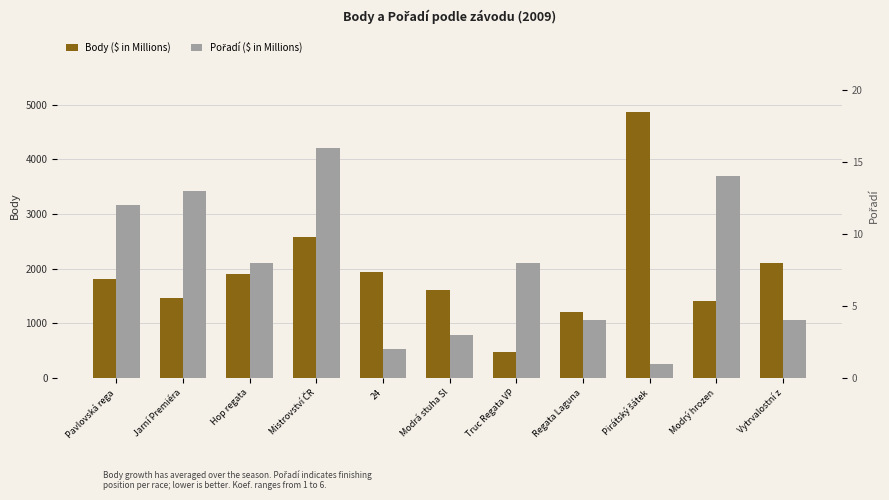

What is the spread (max minus min) of values at Mistrovství ČR?

2554